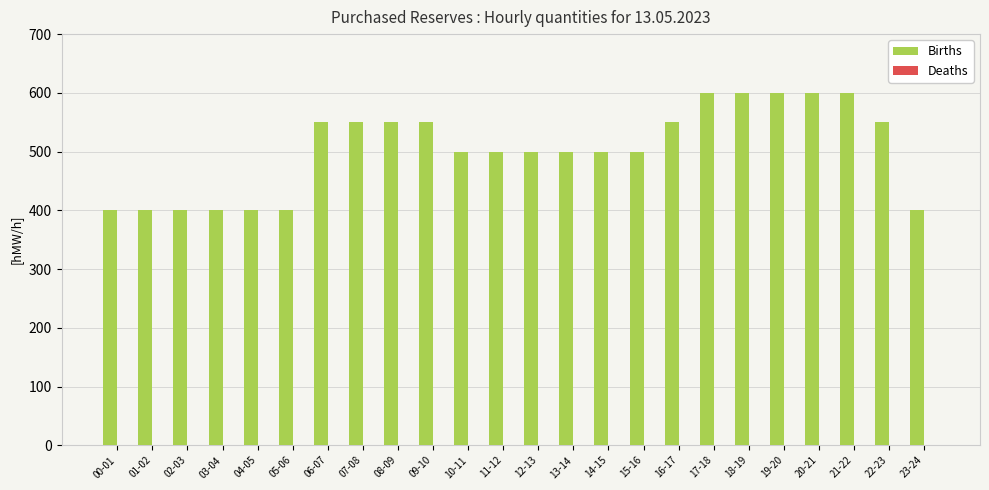

What is the value of the 5th bar from the left?

400